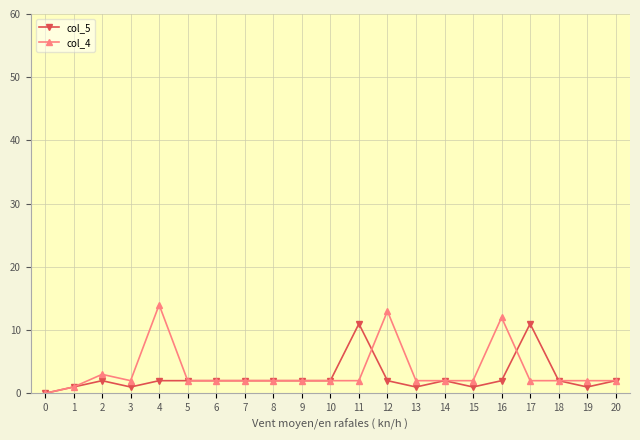

Reading right to left, extract all data points from this chart.

col_5: 2	1	2	11	2	1	2	1	2	11	2	2	2	2	2	2	2	1	2	1	0
col_4: 2	2	2	2	12	2	2	2	13	2	2	2	2	2	2	2	14	2	3	1	0